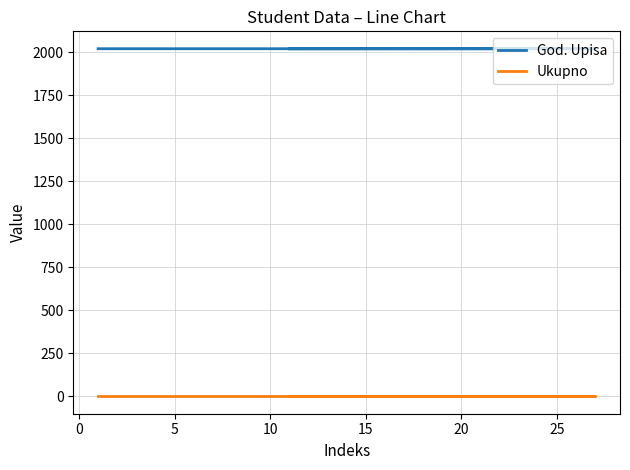

What is the difference between the maximum and minimum values in the God. Upisa series?

1